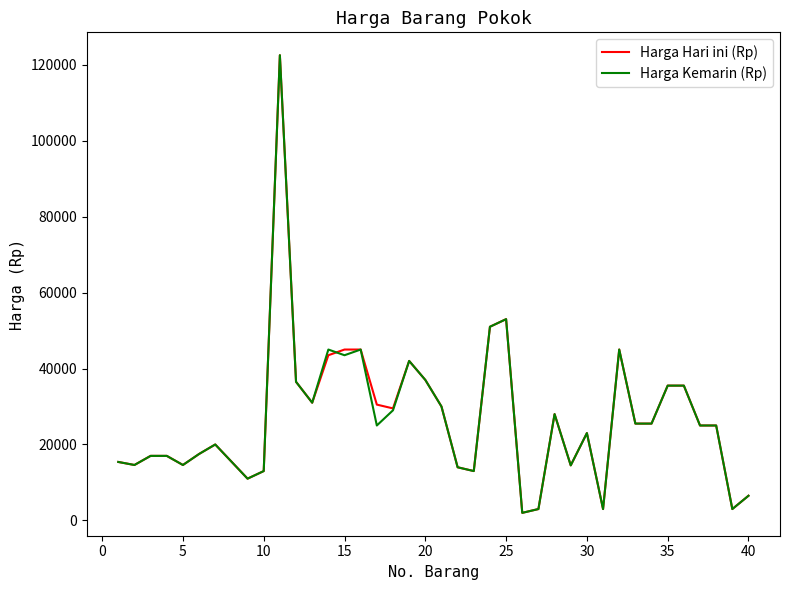

Does the chart have visible grid lines?

No